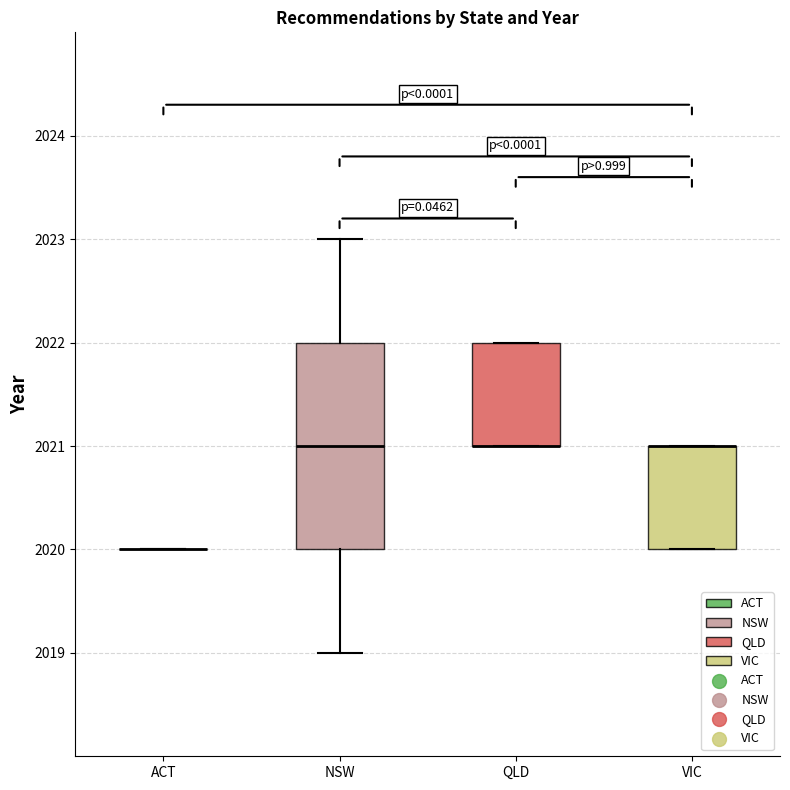

Reading left to right, read every box against the y-axis: the position of its median line, the range the box covers, and the ends of its whiskers. The values are not printed on the chart, so give them approximately, as read against the axis.

ACT: box collapsed to a line at 2020, whiskers 2020 to 2020
NSW: median 2021, box 2020 to 2022, whiskers 2019 to 2023
QLD: median 2021 (drawn on the box's lower edge), box 2021 to 2022, whiskers 2021 to 2022
VIC: median 2021 (drawn on the box's upper edge), box 2020 to 2021, whiskers 2020 to 2021